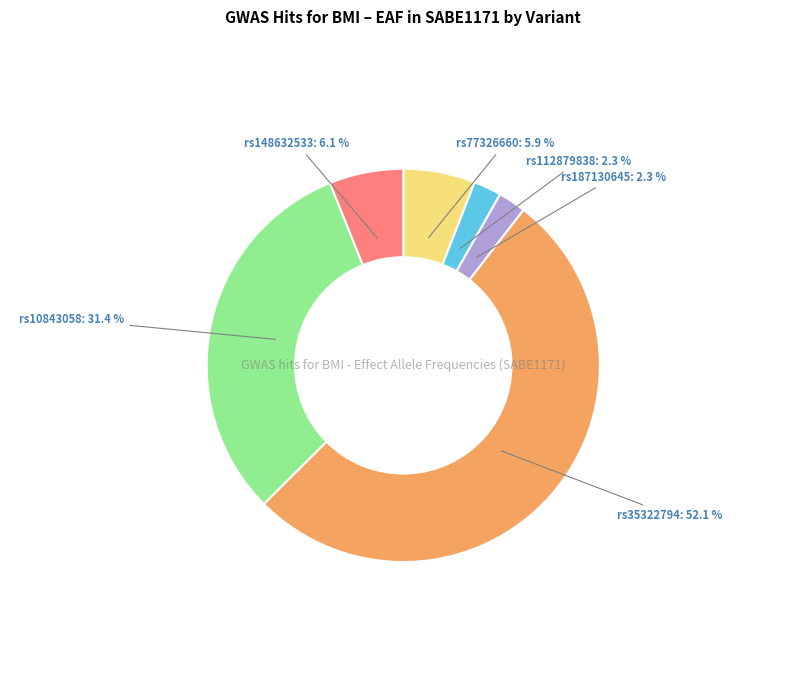

To the nearest percent, what is the difference between the largest and smallest slice percentages?

50%